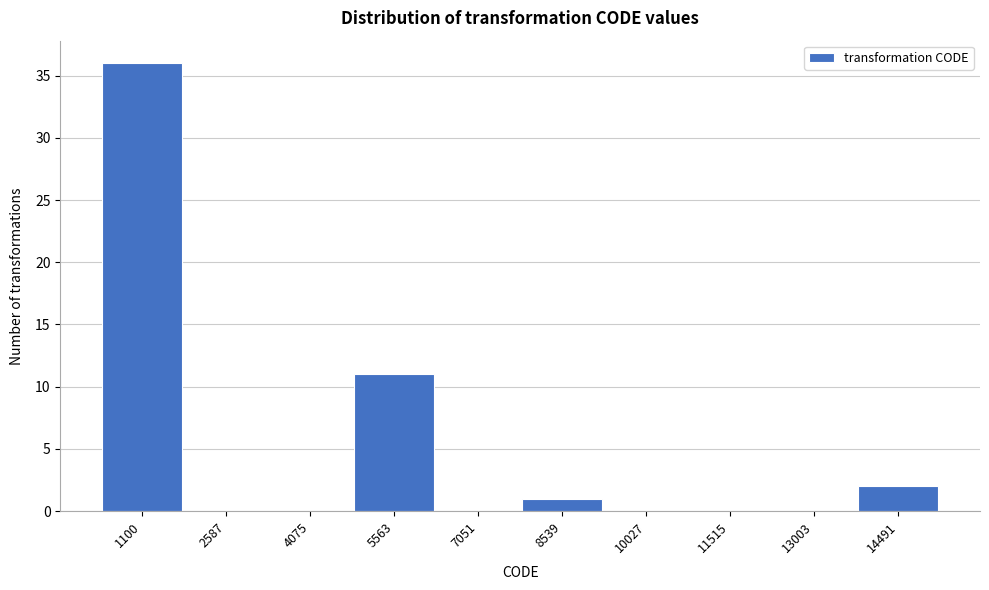

Reading left to right, transcribe all the data shown in this chart.

1100=36	2587=0	4075=0	5563=11	7051=0	8539=1	10027=0	11515=0	13003=0	14491=2